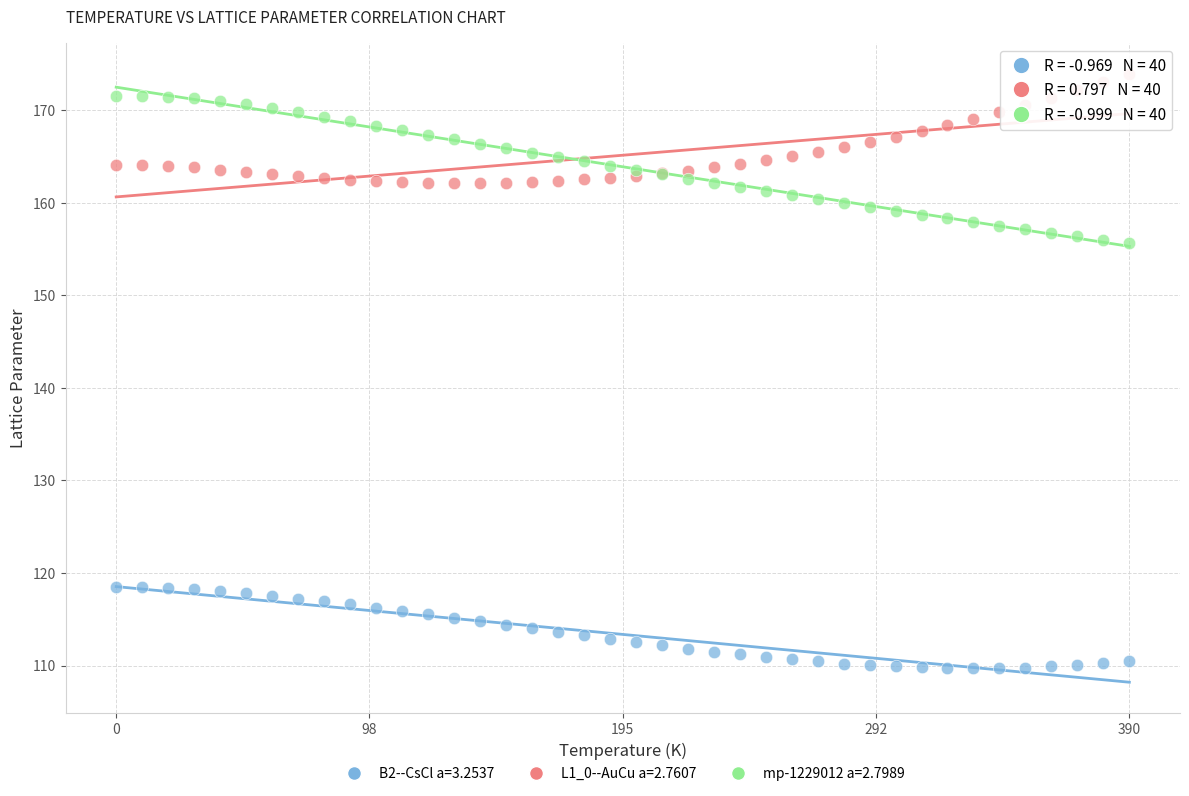

Which series reaches the maximum Y coordinate?

L1_0--AuCu a=2.7607